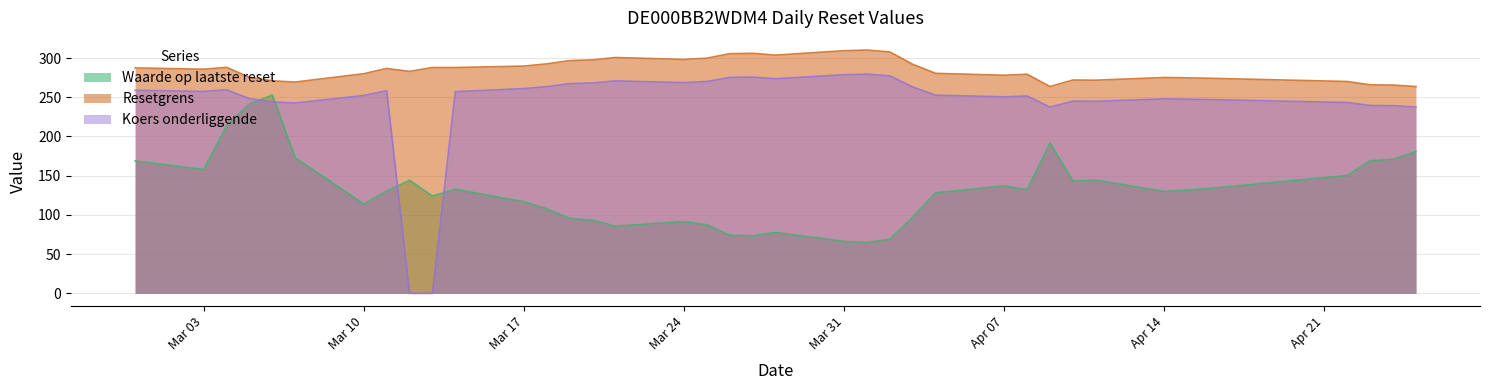

Does the chart have visible grid lines?

Yes